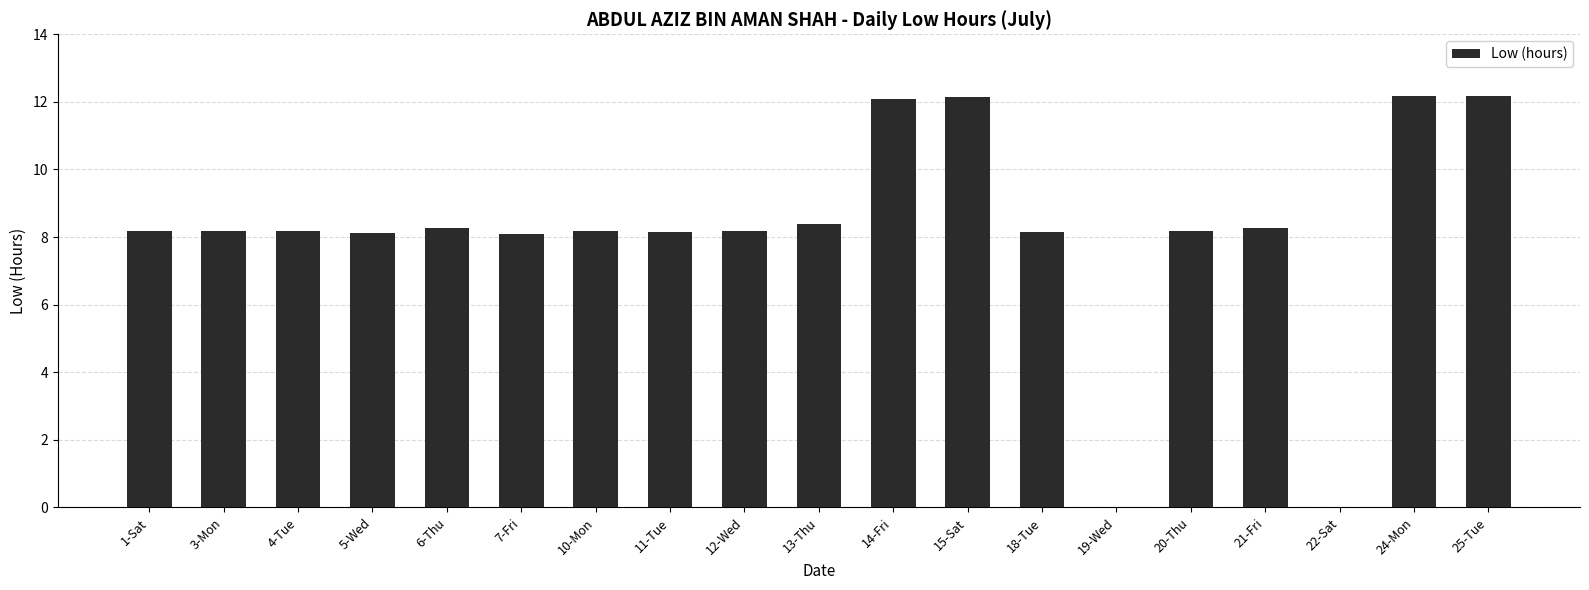

What is the sum of all values?

155.1